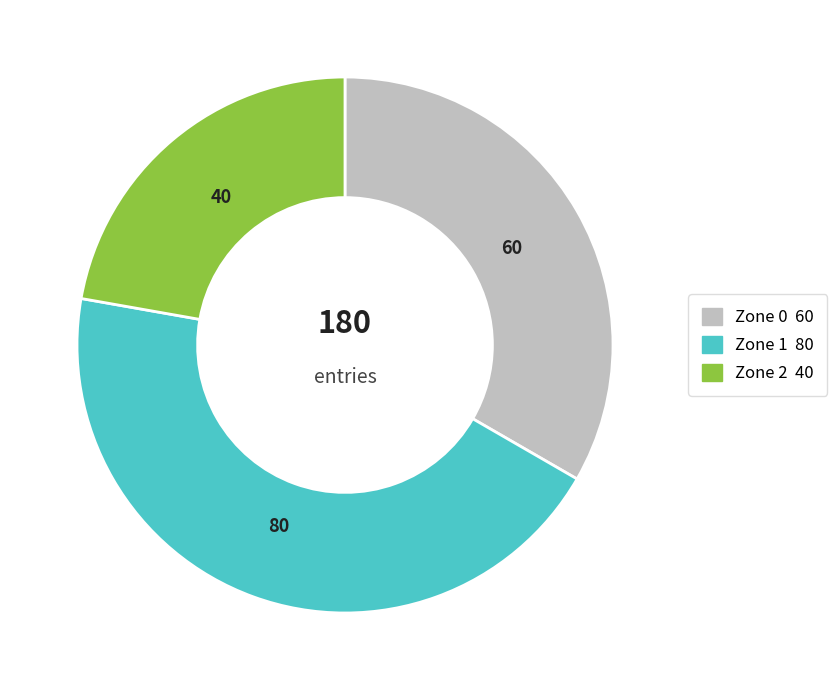

Do Zone 0 and Zone 2 together represent more than half of the pie?

Yes